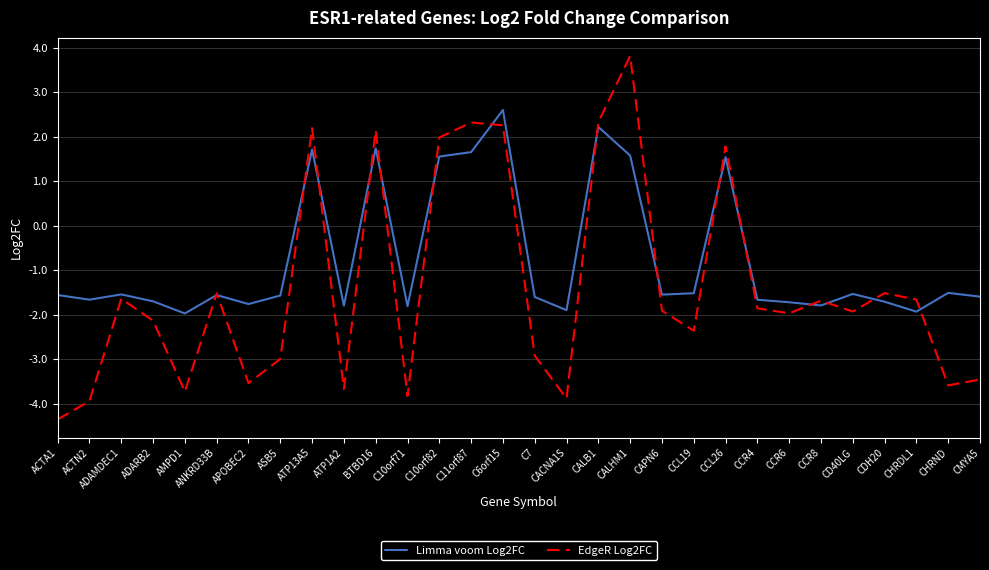

What is the sum of all Limma voom Log2FC values?

-22.3